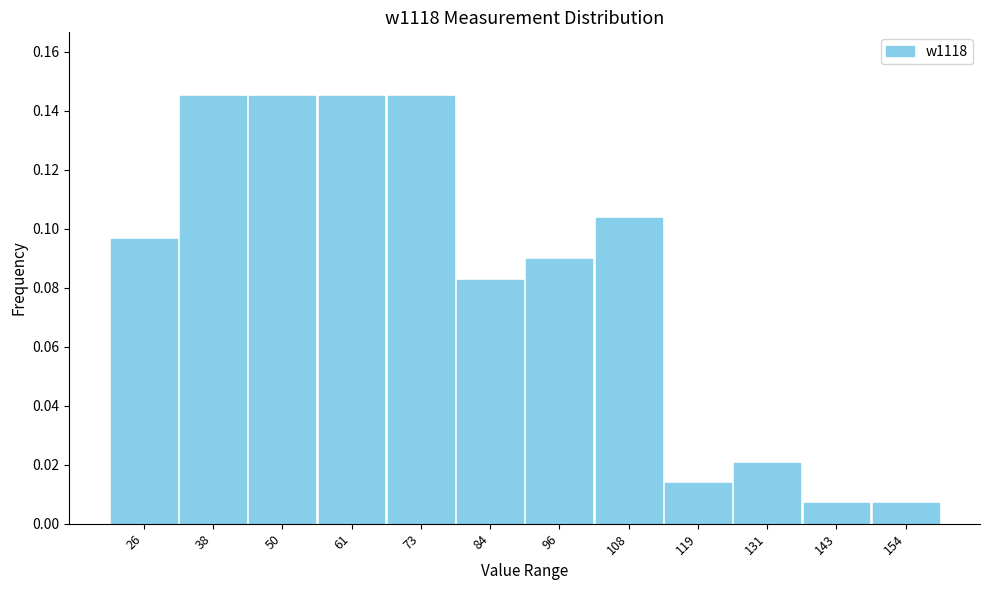

What is the height of the bar covering 114 to 126 on the x-axis? Neither the bar edges nor the heights are printed on the chart, so give them approximately, as read against the axes.

0.014